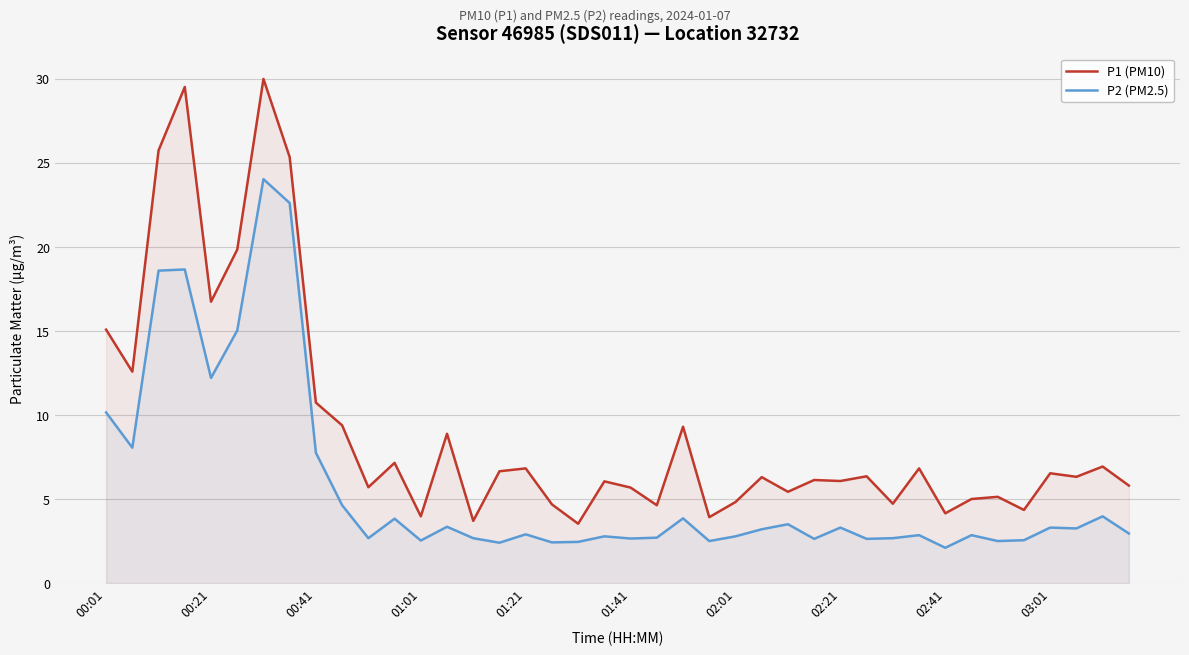

At 31, list the series in order from largest to smallest.

P1 (PM10), P2 (PM2.5)